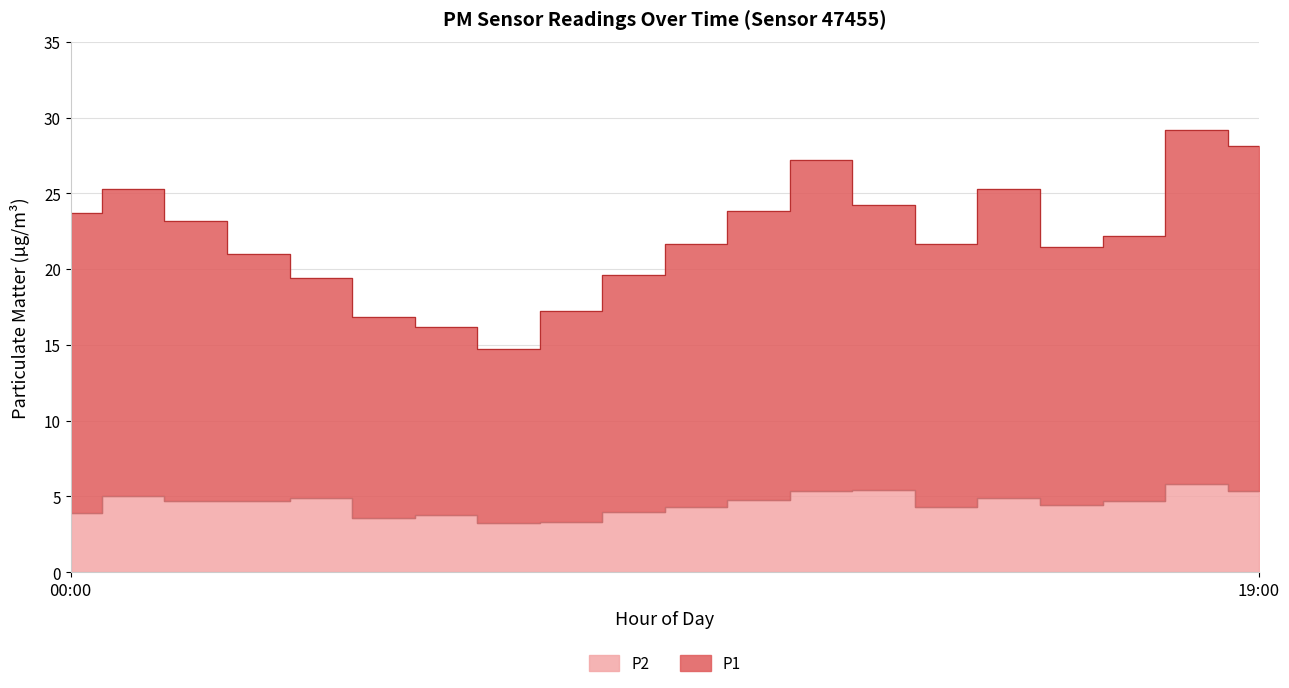

Where is P1 nearest to the value 21?

03:00